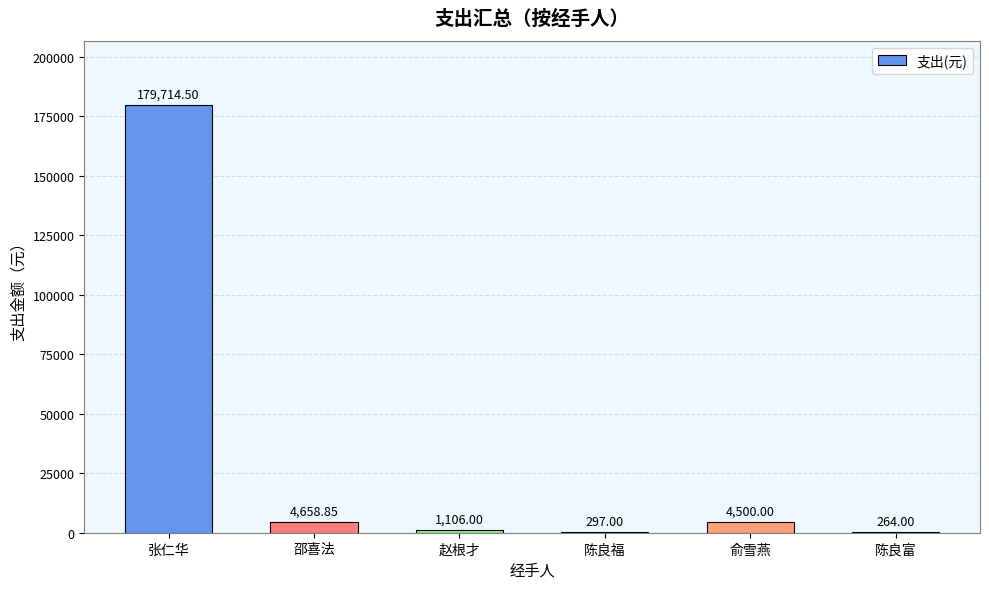

Where does the data first go above 4500?

张仁华